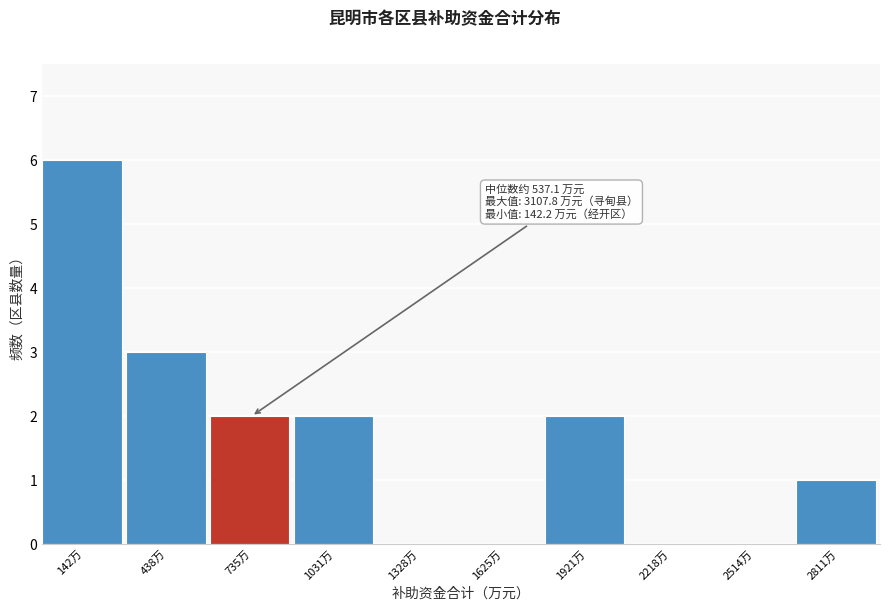

Reading left to right, what are all the values shown in this chart?

142万=6	438万=3	735万=2	1031万=2	1328万=0	1625万=0	1921万=2	2218万=0	2514万=0	2811万=1